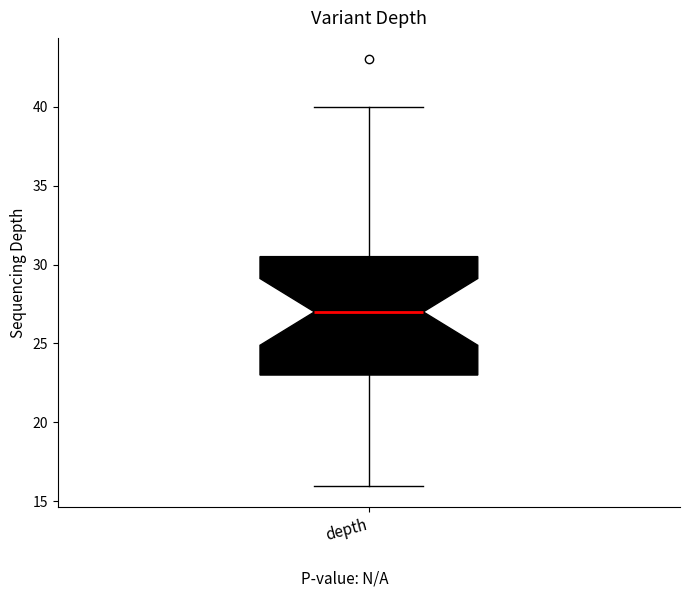

Transcribe this box plot: give where the median line is, the range the box spans, and where the two whiskers end, as read against the y-axis. The values are not printed on the chart, so give them approximately, as read against the axis.

median 27.0, box 23.0 to 30.5, whiskers 16.0 to 40.0